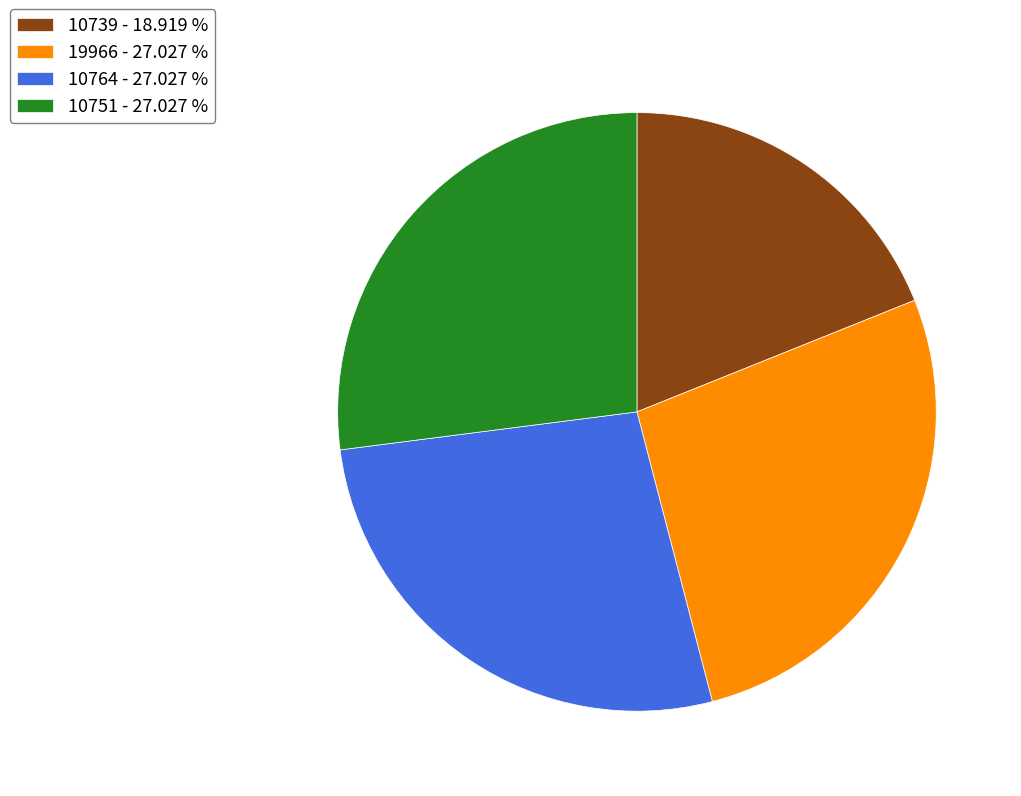

True or false: 10739 accounts for 19% of the total.

True